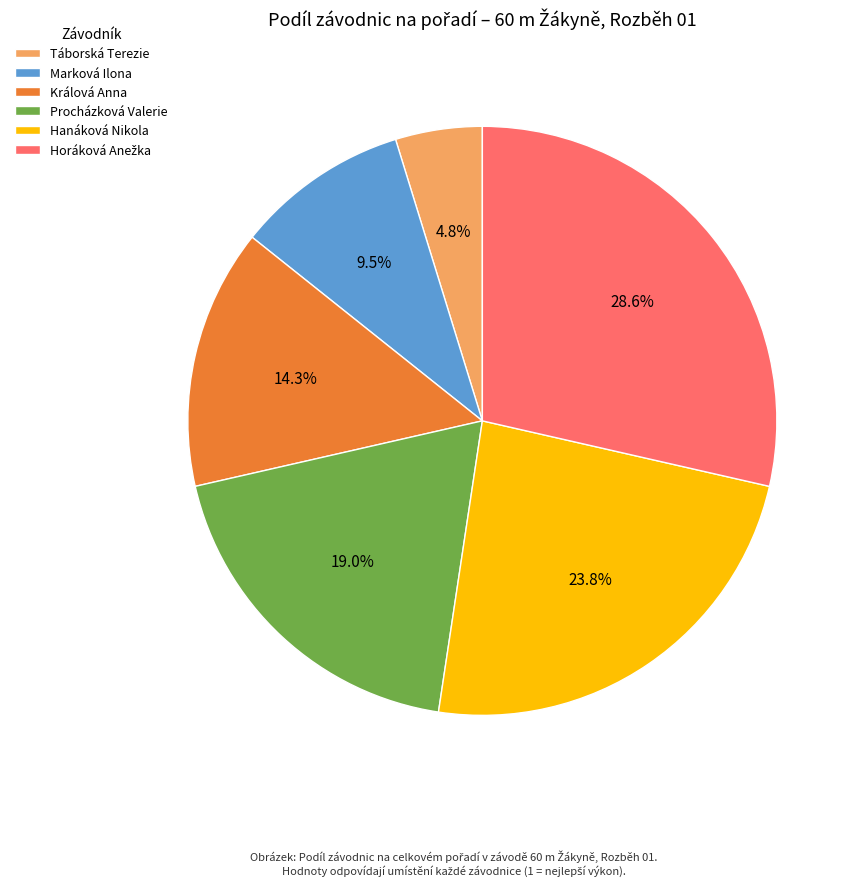

Is there a majority slice in this chart?

No